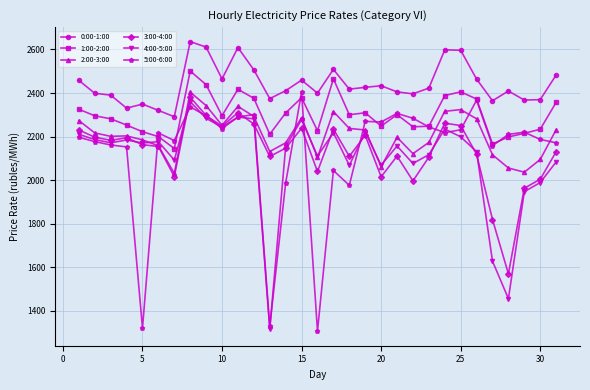

True or false: 3:00-4:00 and 0:00-1:00 intersect in this chart.

False